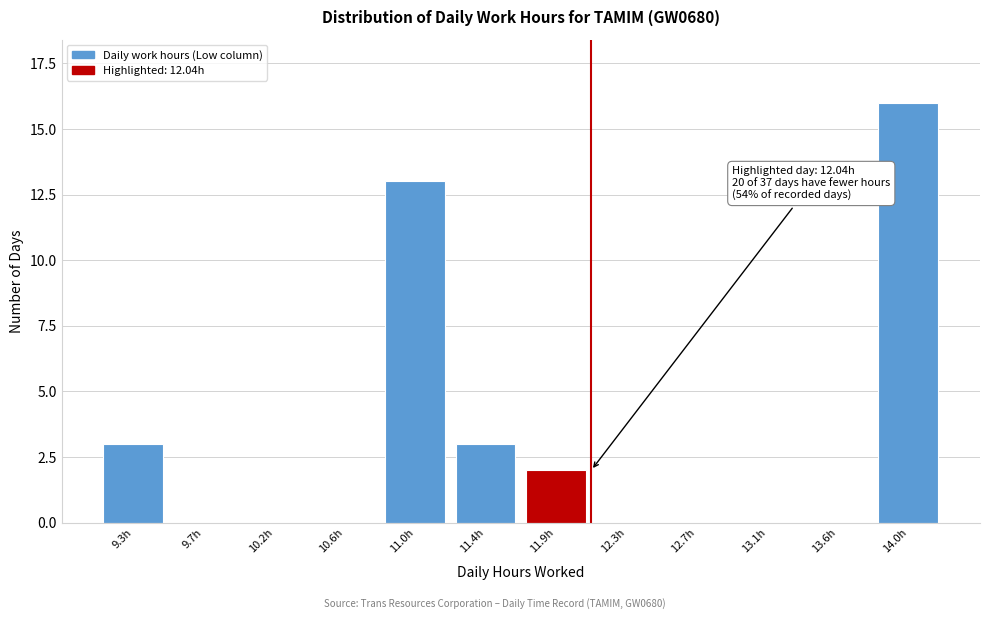

Reading right to left, list all the values displayed in this chart.

14.0h=16	13.6h=0	13.1h=0	12.7h=0	12.3h=0	11.9h=2	11.4h=3	11.0h=13	10.6h=0	10.2h=0	9.7h=0	9.3h=3